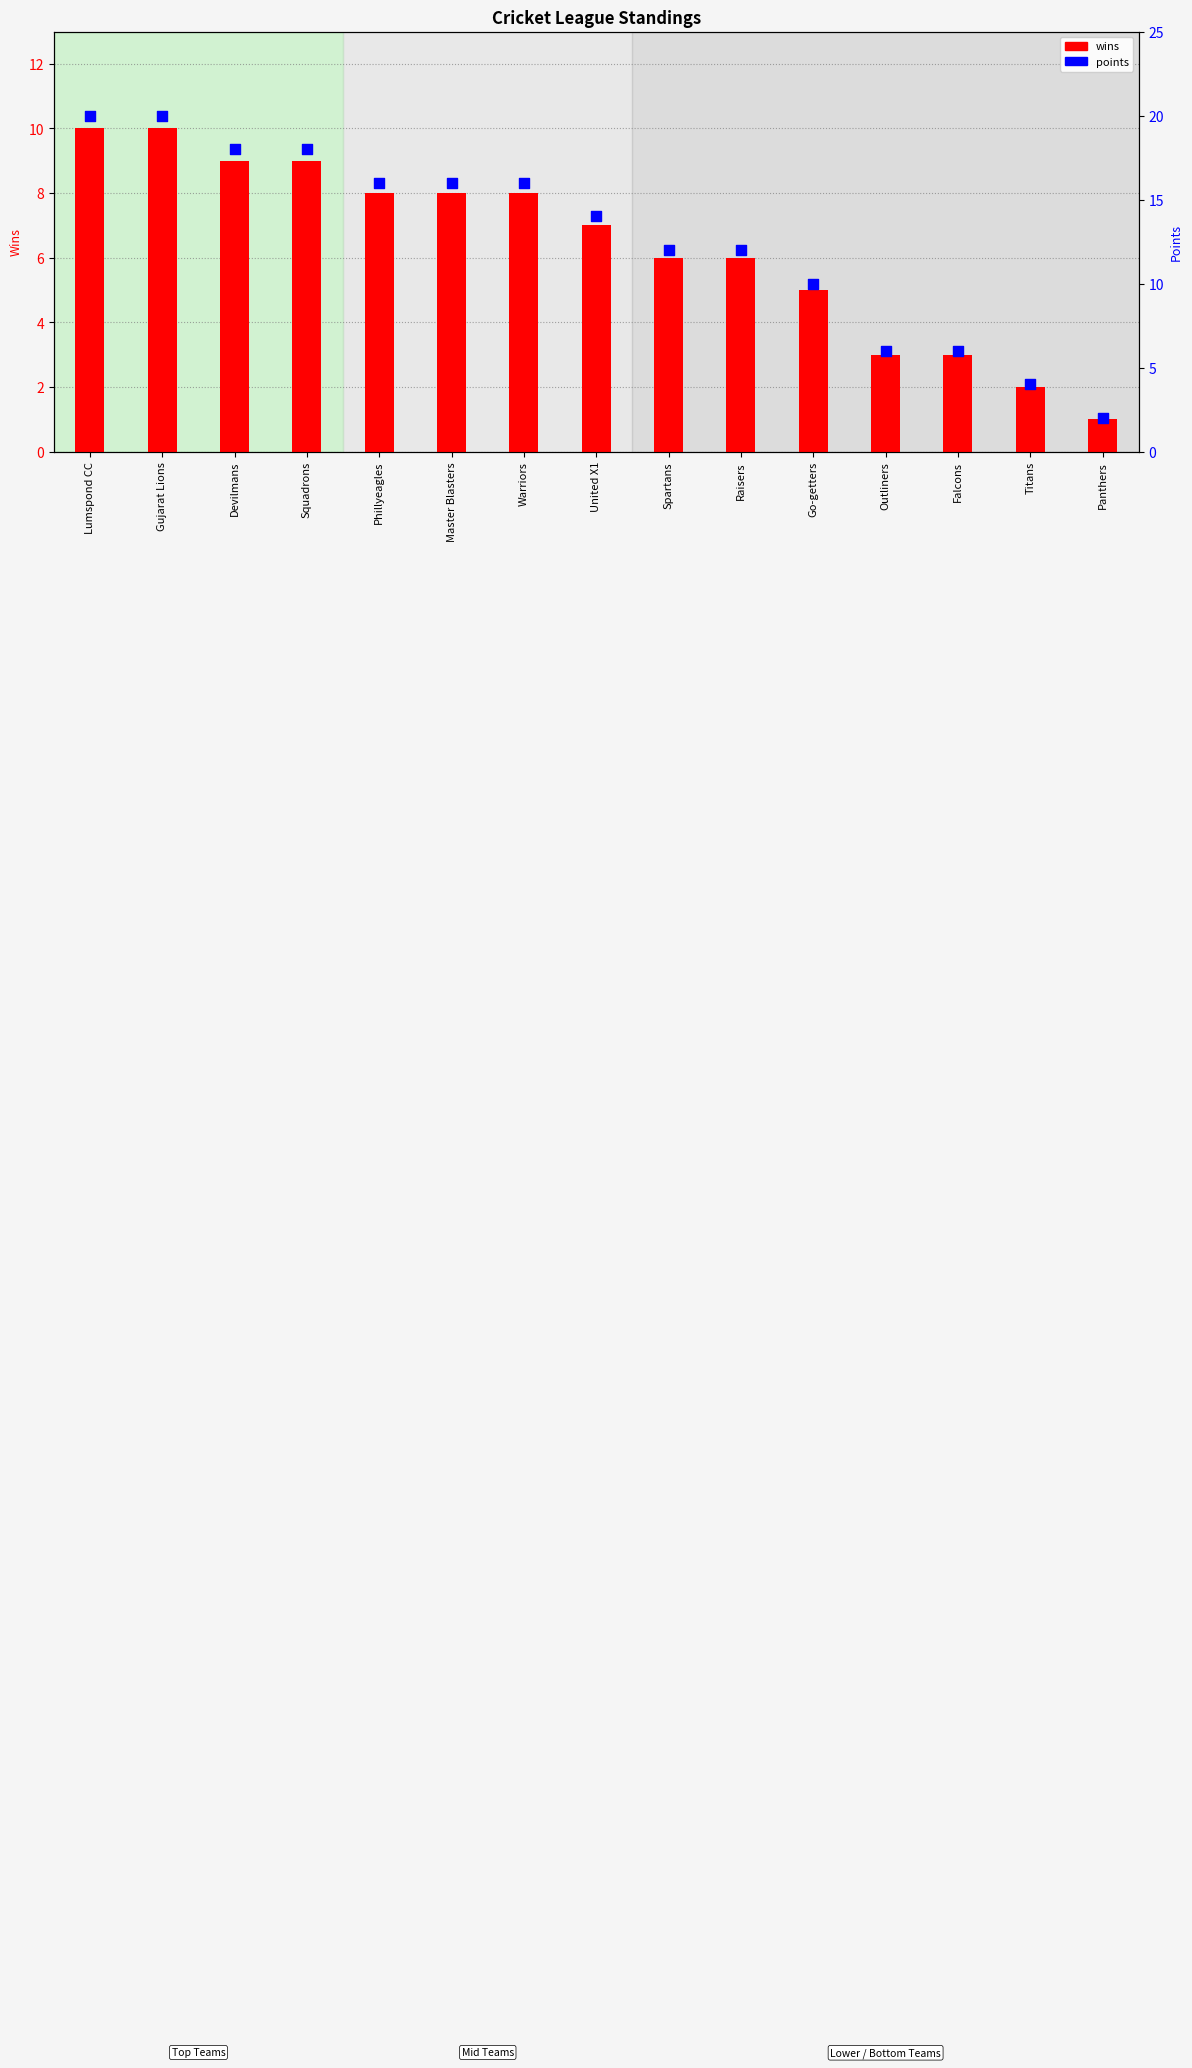

Which series contains the lowest Y value?

wins